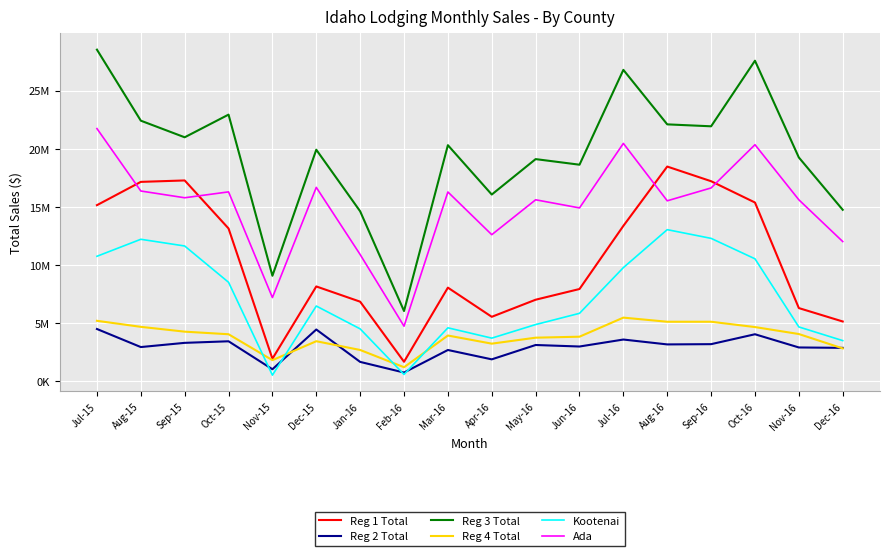

Reading left to right, extract all data points from this chart.

Reg 1 Total: Jul-15=15152170	Aug-15=17155421	Sep-15=17278166	Oct-15=13147391	Nov-15=1942366	Dec-15=8159970	Jan-16=6850217	Feb-16=1681410	Mar-16=8057412	Apr-16=5548633	May-16=7018723	Jun-16=7939187	Jul-16=13371278	Aug-16=18472972	Sep-16=17211863	Oct-16=15379988	Nov-16=6299127	Dec-16=5146801
Reg 2 Total: Jul-15=4500090	Aug-15=2946468	Sep-15=3308059	Oct-15=3443425	Nov-15=1037937	Dec-15=4456483	Jan-16=1669712	Feb-16=754794	Mar-16=2694250	Apr-16=1889497	May-16=3123792	Jun-16=2993481	Jul-16=3593189	Aug-16=3174202	Sep-16=3196033	Oct-16=4048166	Nov-16=2912085	Dec-16=2877238
Reg 3 Total: Jul-15=28529212	Aug-15=22420112	Sep-15=20990694	Oct-15=22940583	Nov-15=9079889	Dec-15=19922892	Jan-16=14624617	Feb-16=6047197	Mar-16=20311305	Apr-16=16066324	May-16=19113987	Jun-16=18632358	Jul-16=26790663	Aug-16=22102355	Sep-16=21935912	Oct-16=27577240	Nov-16=19254299	Dec-16=14753625
Reg 4 Total: Jul-15=5204641	Aug-15=4685740	Sep-15=4271217	Oct-15=4048877	Nov-15=1819656	Dec-15=3448754	Jan-16=2695606	Feb-16=1211362	Mar-16=3938243	Apr-16=3239180	May-16=3753130	Jun-16=3837849	Jul-16=5478574	Aug-16=5124072	Sep-16=5124127	Oct-16=4666494	Nov-16=4067658	Dec-16=2829260
Kootenai: Jul-15=10754871	Aug-15=12217437	Sep-15=11640070	Oct-15=8518287	Nov-15=530189	Dec-15=6476768	Jan-16=4510236	Feb-16=590463	Mar-16=4601249	Apr-16=3714583	May-16=4881842	Jun-16=5848621	Jul-16=9779504	Aug-16=13045480	Sep-16=12295706	Oct-16=10537636	Nov-16=4677356	Dec-16=3501865
Ada: Jul-15=21739375	Aug-15=16370008	Sep-15=15788758	Oct-15=16294898	Nov-15=7204630	Dec-15=16681767	Jan-16=10905183	Feb-16=4741881	Mar-16=16286599	Apr-16=12612460	May-16=15614718	Jun-16=14915480	Jul-16=20465054	Aug-16=15526959	Sep-16=16633683	Oct-16=20353065	Nov-16=15614328	Dec-16=12023008